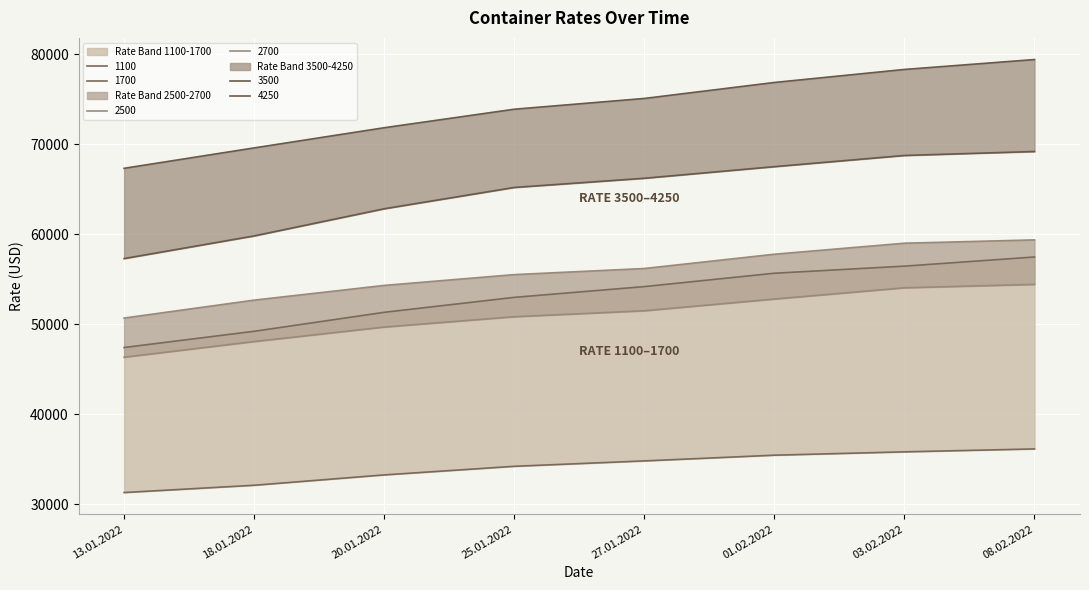

List the labels in order of 3500 value, smallest first.

13.01.2022, 18.01.2022, 20.01.2022, 25.01.2022, 27.01.2022, 01.02.2022, 03.02.2022, 08.02.2022